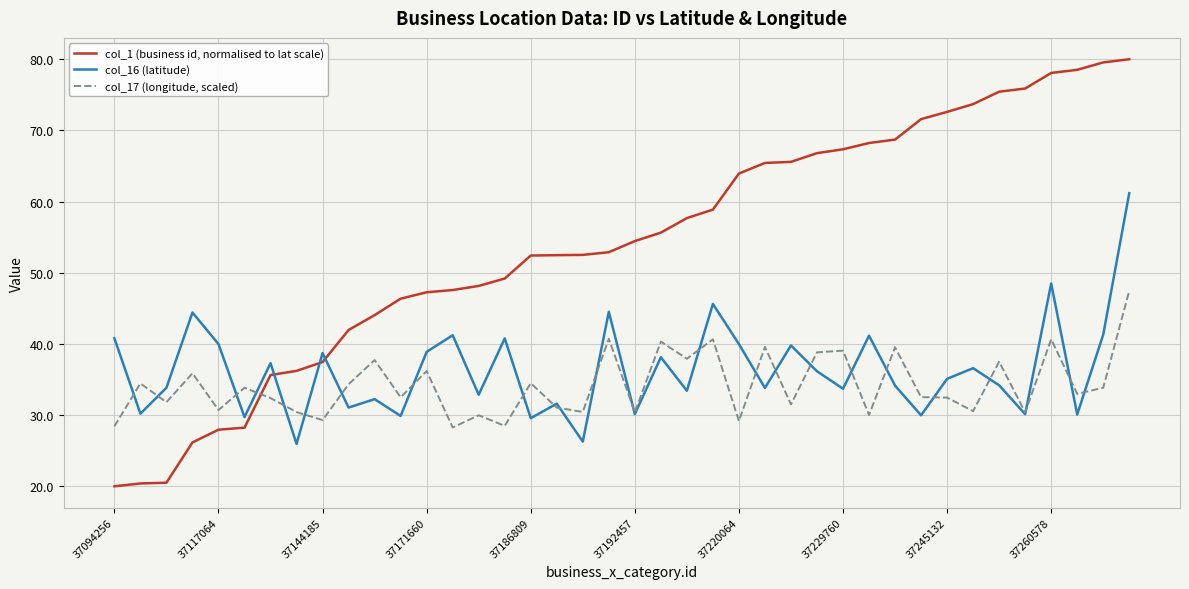

True or false: col_16 (latitude) and col_1 (business id, normalised to lat scale) cross at least once.

True